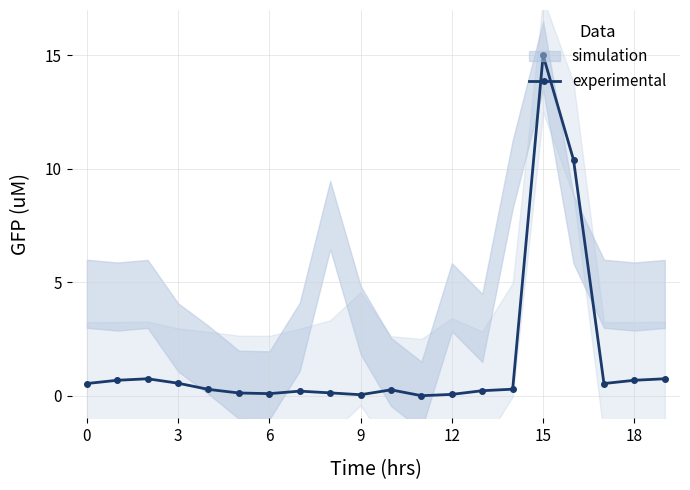

What is the sum of the values at 18 and 15?

15.7